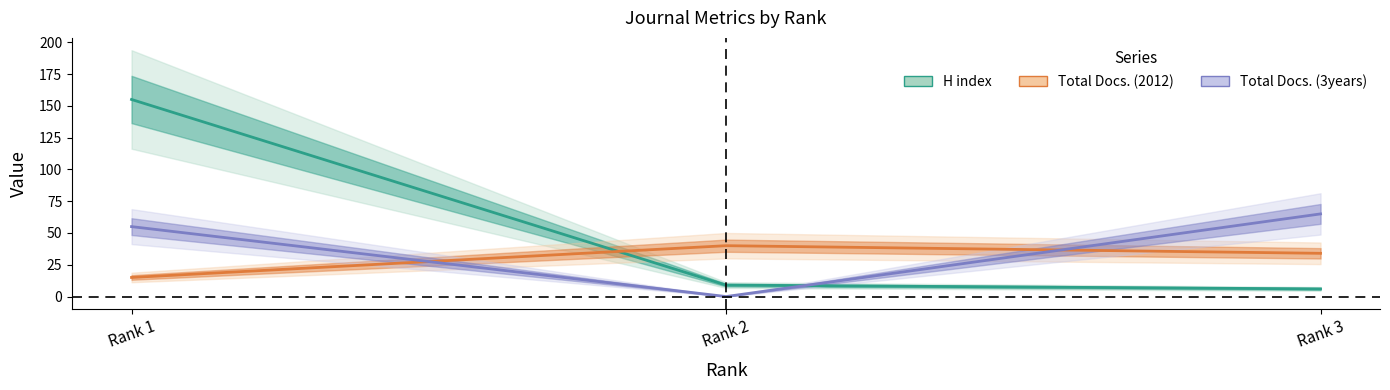

At which label is Total Docs. (3years) closest to 32?

Rank 1